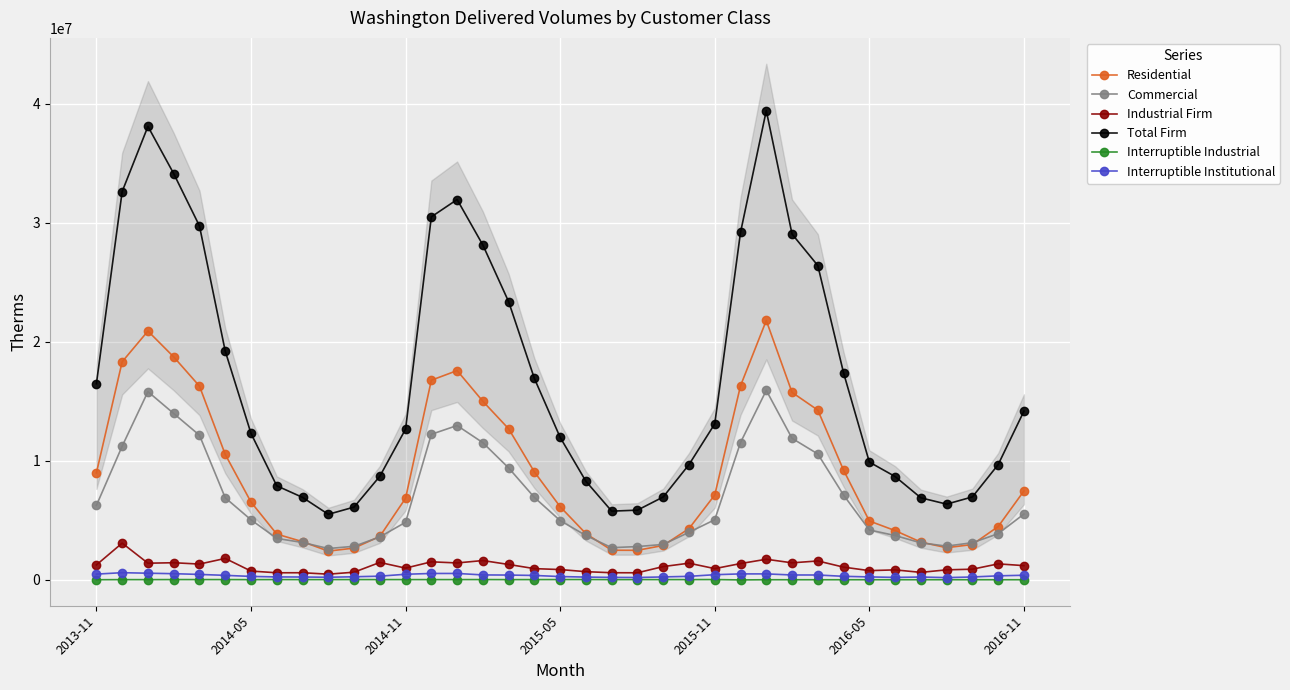

What are all the series names shown in the legend?

Residential, Commercial, Industrial Firm, Total Firm, Interruptible Industrial, Interruptible Institutional